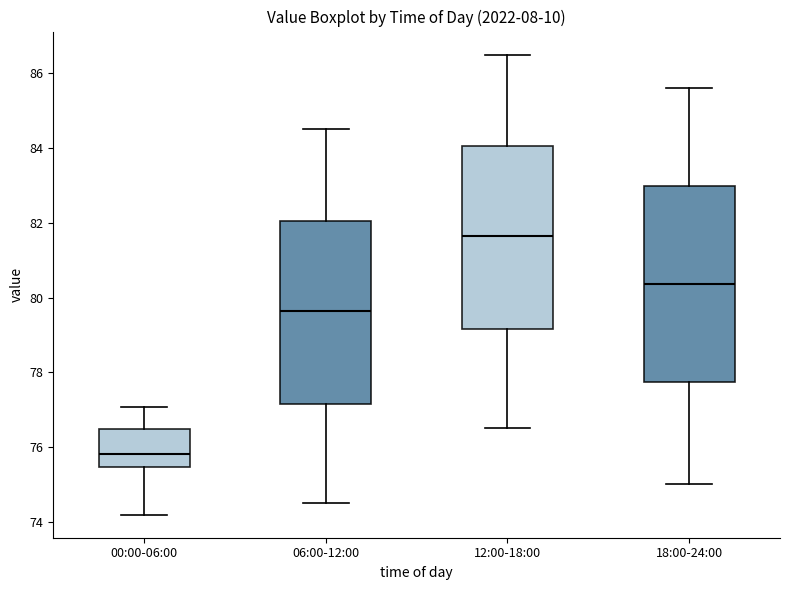

Reading left to right, read every box against the y-axis: the position of its median line, the range the box covers, and the ends of its whiskers. The values are not printed on the chart, so give them approximately, as read against the axis.

00:00-06:00: median 75.8, box 75.4 to 76.4, whiskers 74.2 to 77.0
06:00-12:00: median 79.6, box 77.2 to 82.0, whiskers 74.6 to 84.6
12:00-18:00: median 81.6, box 79.2 to 84.0, whiskers 76.6 to 86.6
18:00-24:00: median 80.4, box 77.8 to 83.0, whiskers 75.0 to 85.6